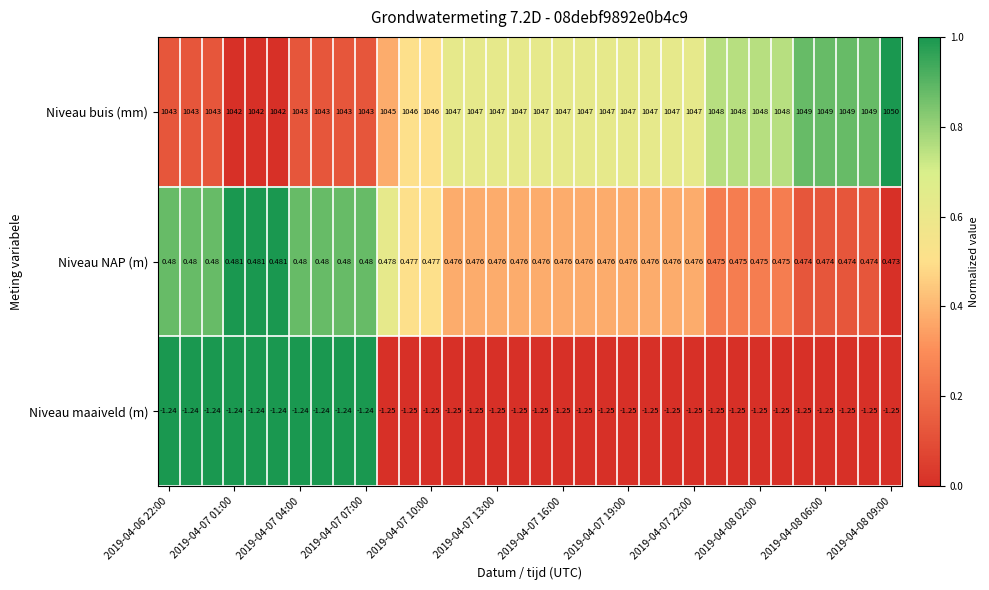

Which series has the largest range (max minus min)?

Niveau buis (mm)